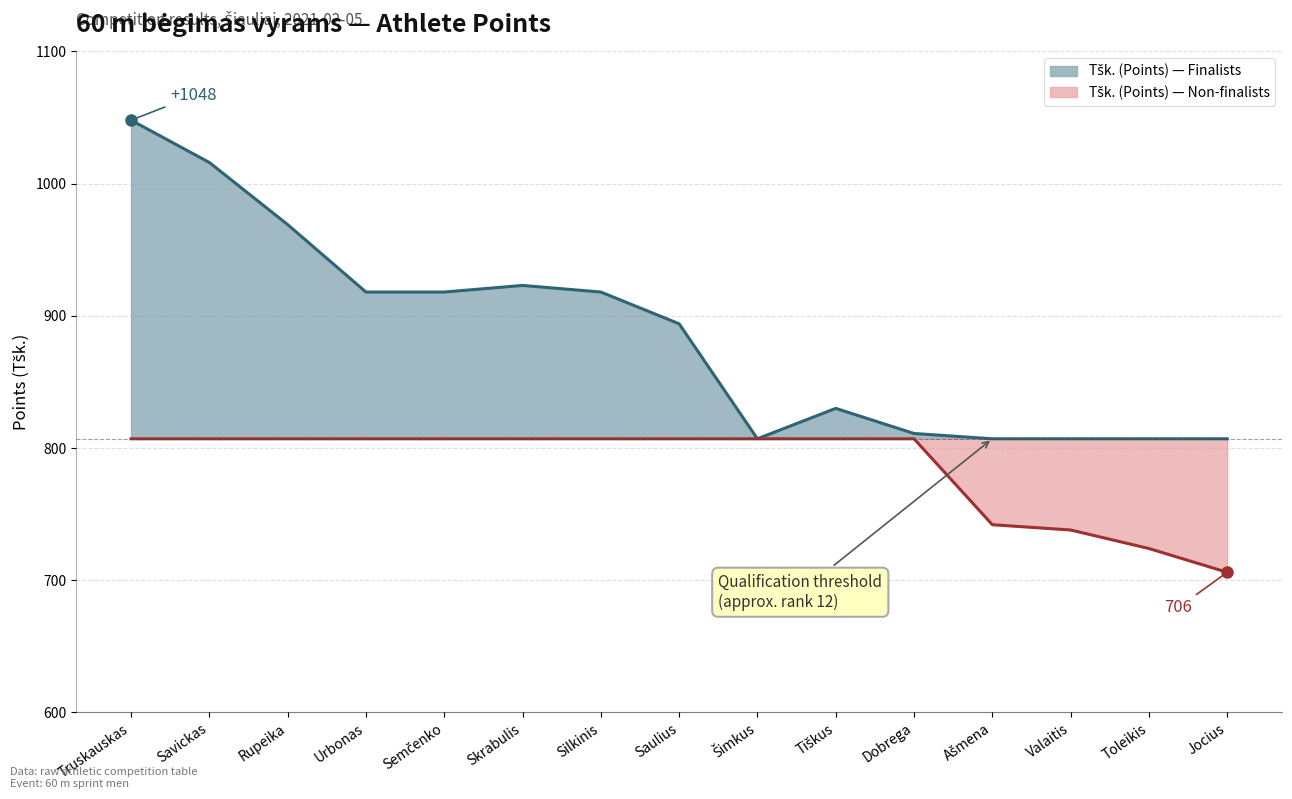

Count the number of data series in this chart.

2